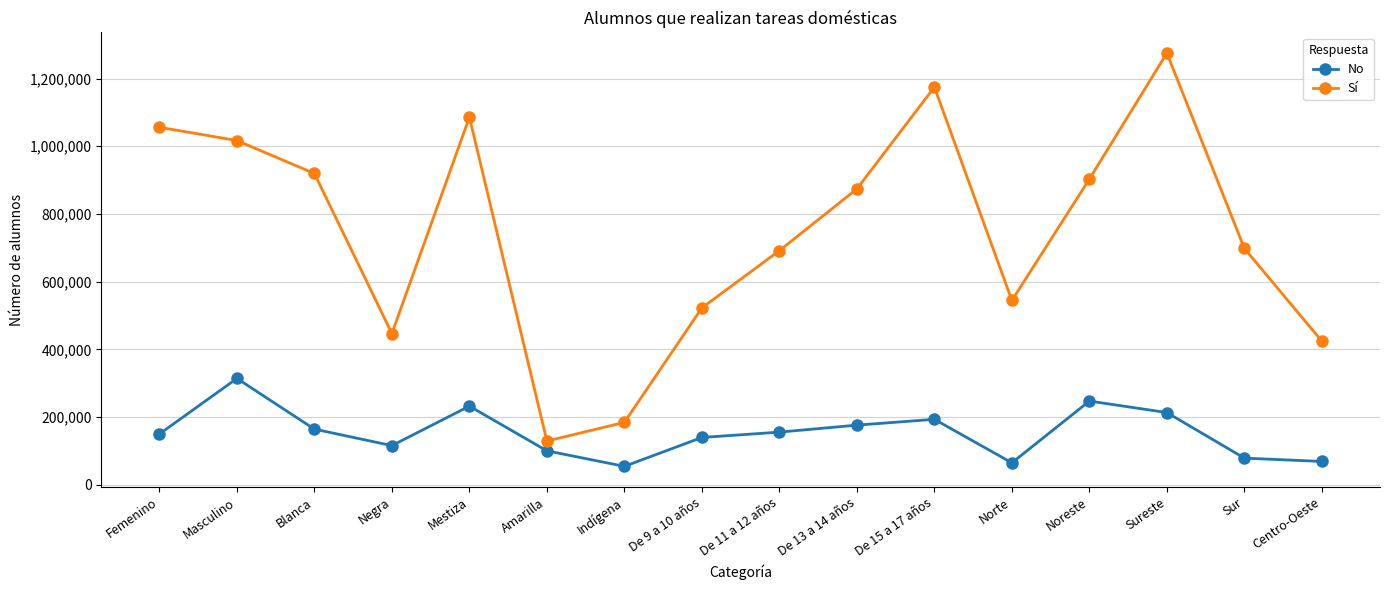

Does the chart have visible grid lines?

Yes